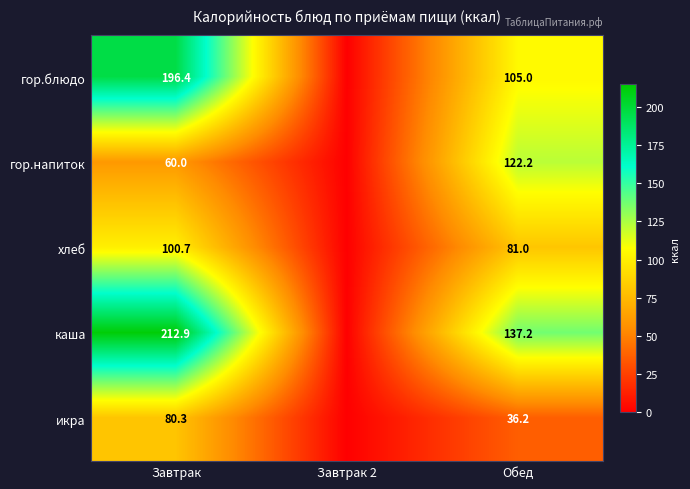

What is the difference between the гор.напиток values at Завтрак and Обед?

62.2